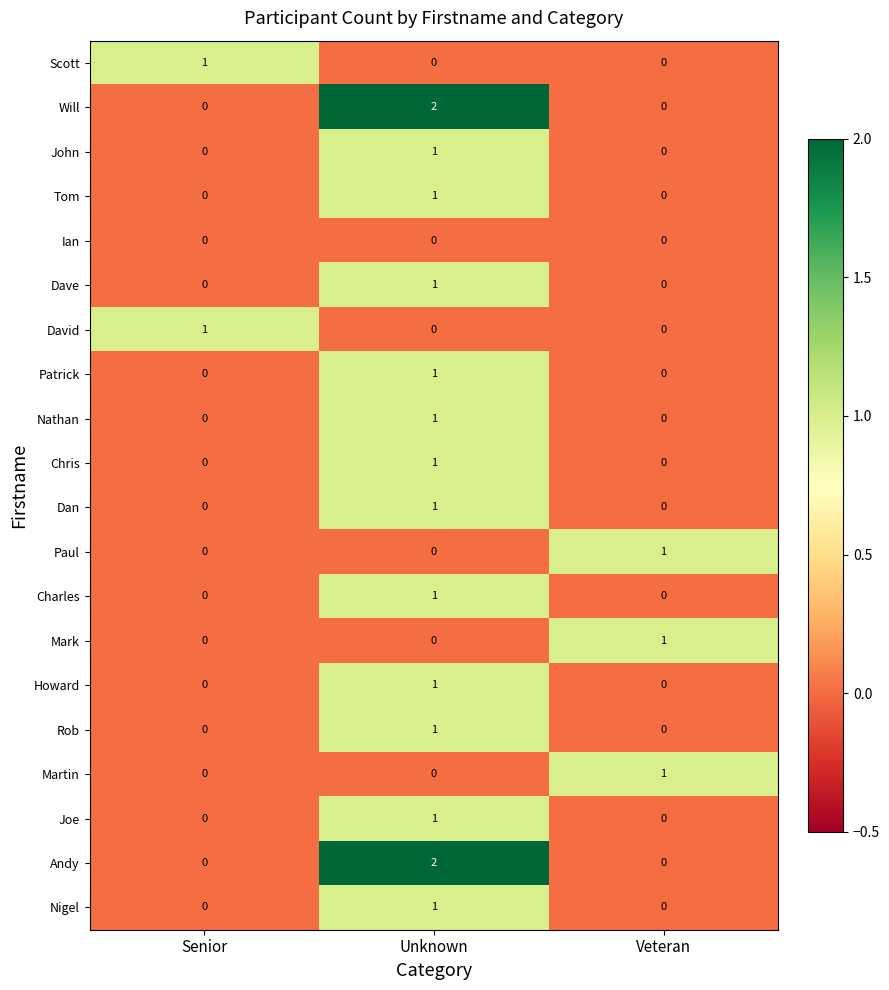

What is the total value across all series at Veteran?

3